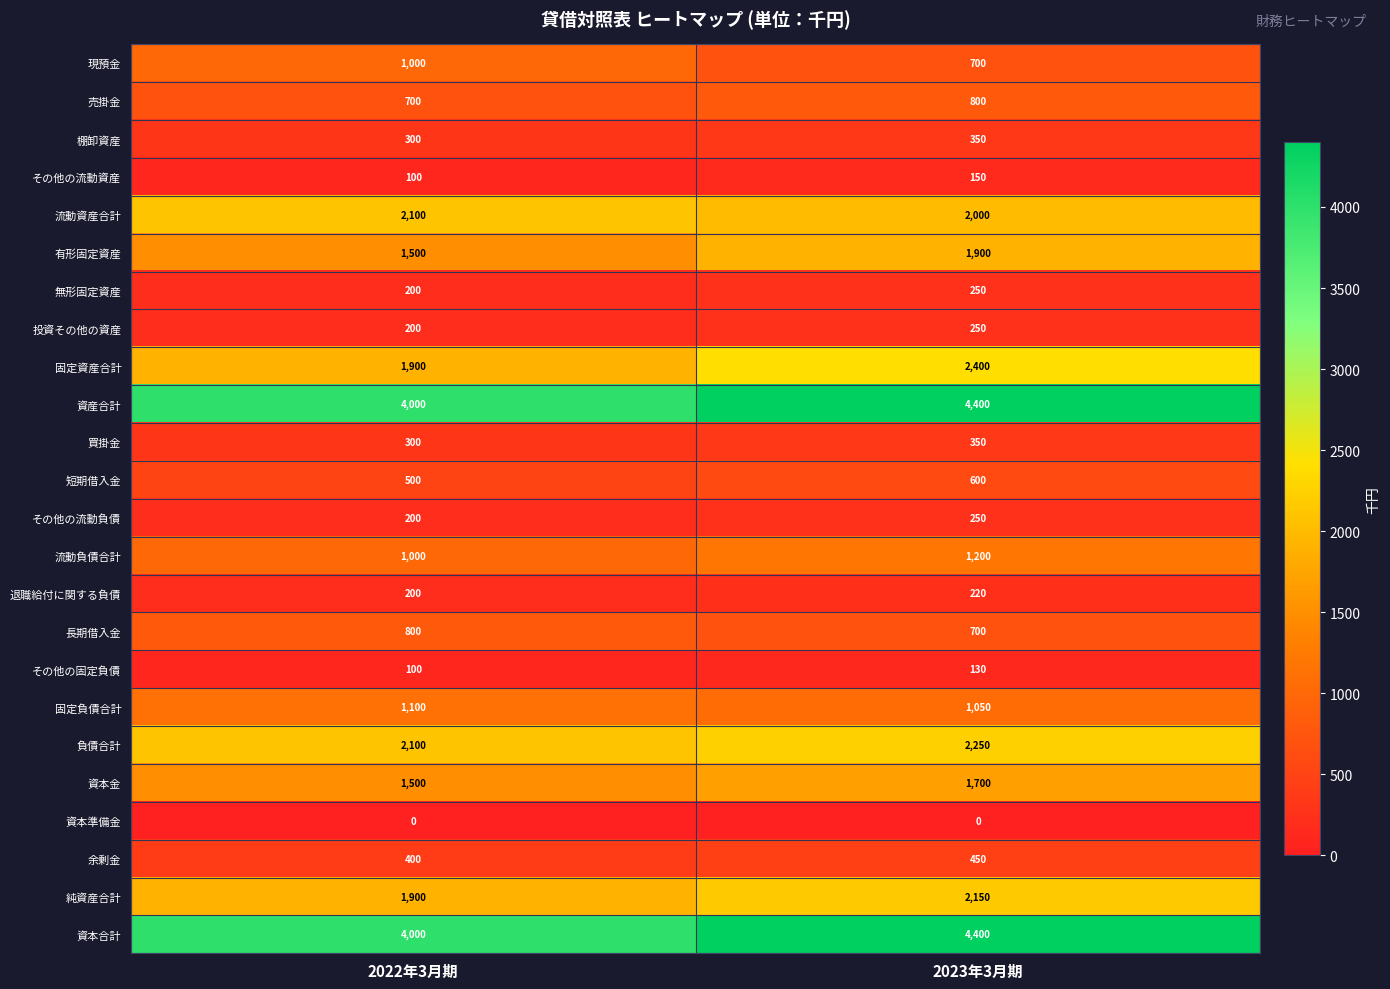

At which category is the sum across all series the highest?

2023年3月期